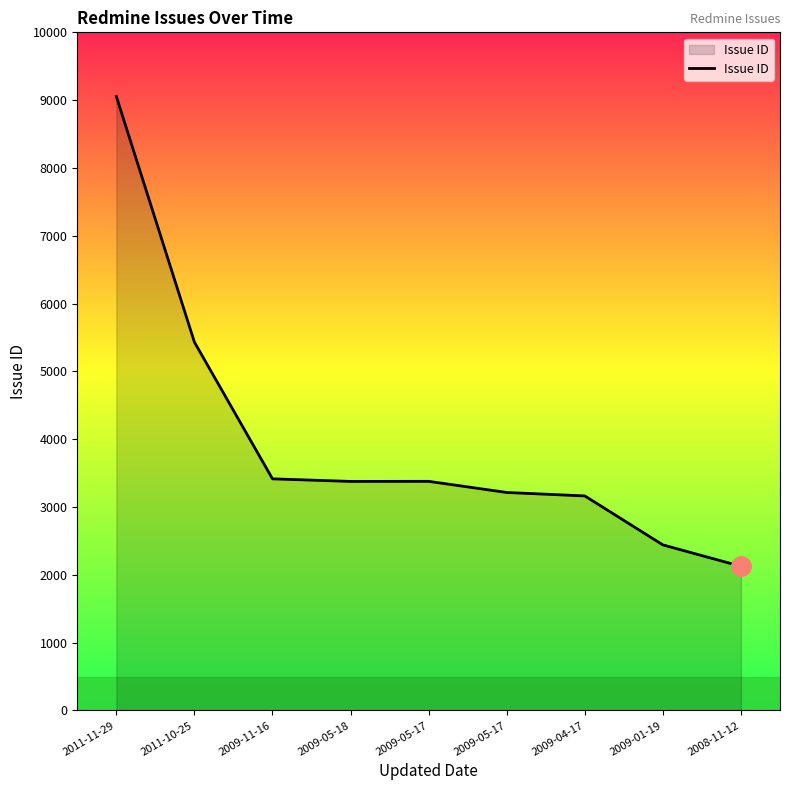

How many lines are shown in the chart?

1